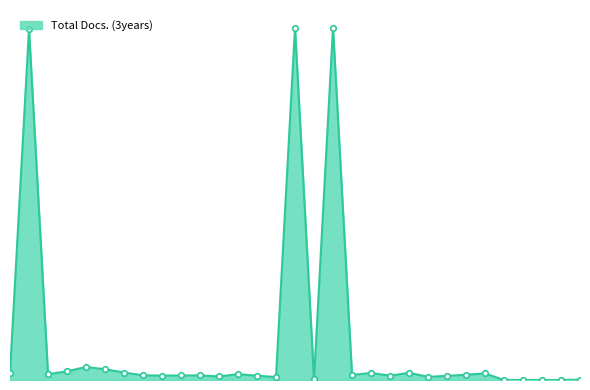

Reading left to right, what are all the values shown in this chart?

1=103	2=5486	3=90	4=136	5=204	6=167	7=117	8=73	9=69	10=71	11=72	12=55	13=91	14=67	15=46	16=5506	17=9	18=5506	19=79	20=110	21=68	22=112	23=49	24=65	25=82	26=102	27=0	28=2	29=0	30=0	31=5